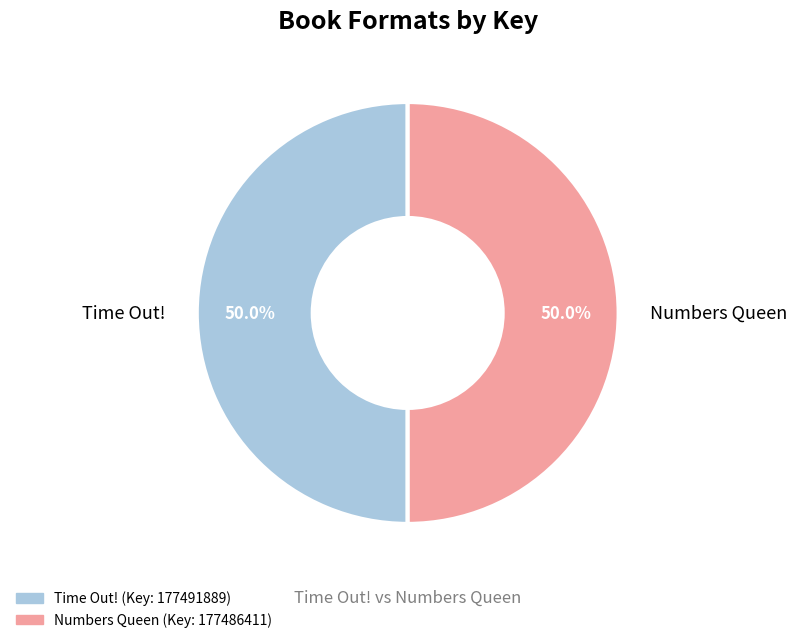

What is the ratio of the value at Numbers Queen to the value at Time Out!?

1.0